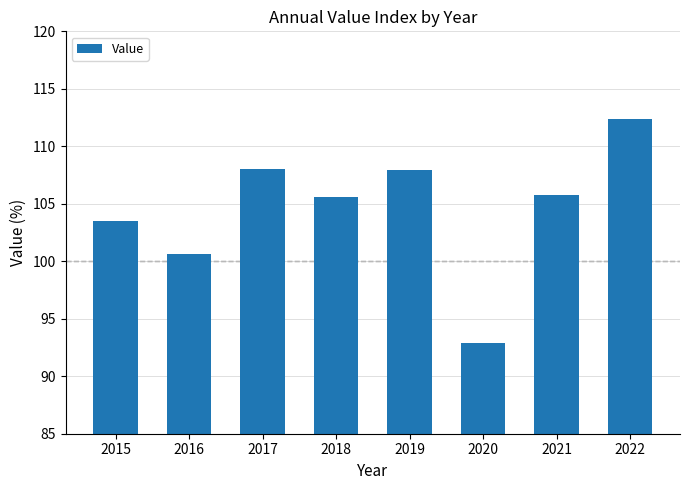

What is the value of the 8th bar from the left?

112.4